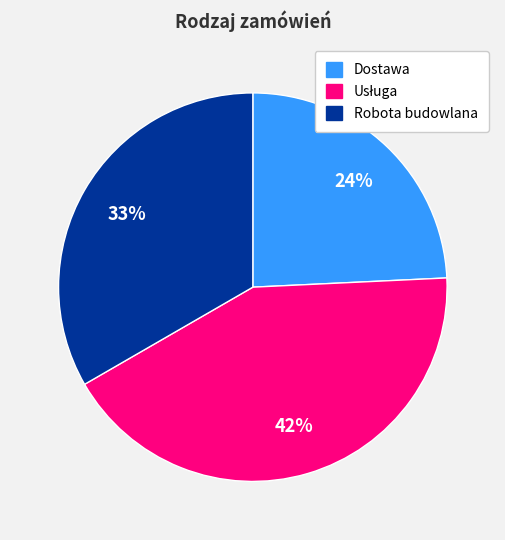

To the nearest percent, what is the average slice percentage?

33%